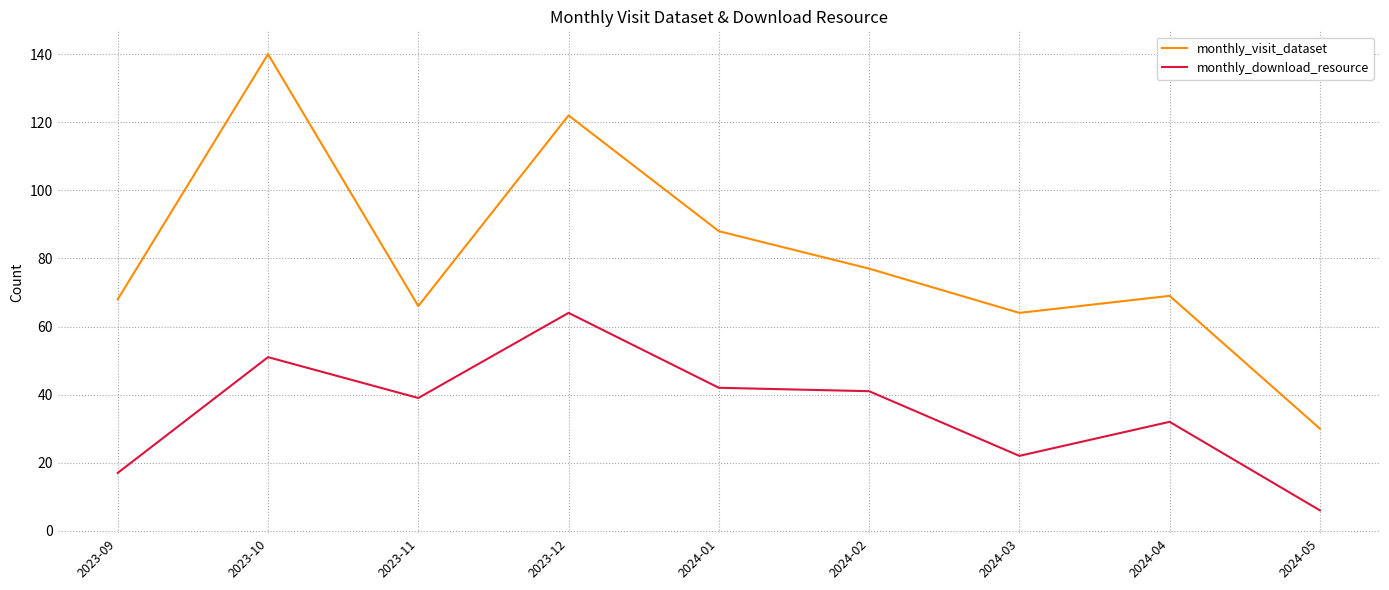

What is the minimum value for monthly_visit_dataset?

30